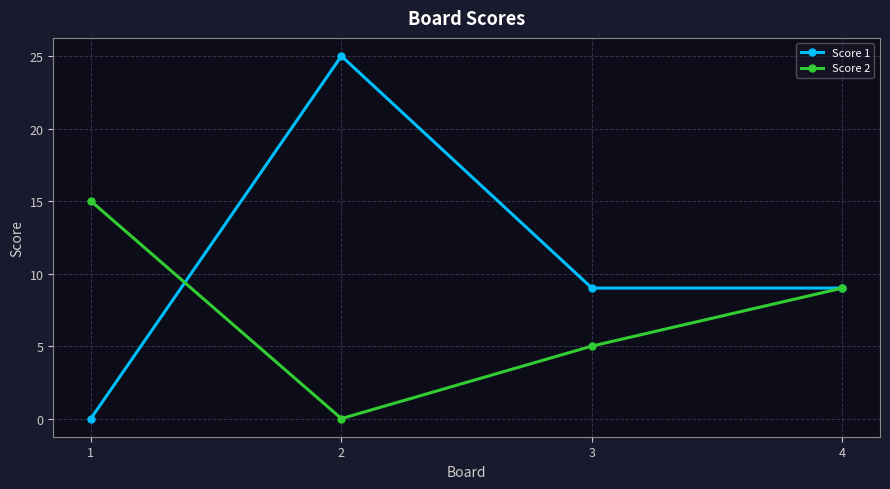

Which series has the largest range (max minus min)?

Score 1